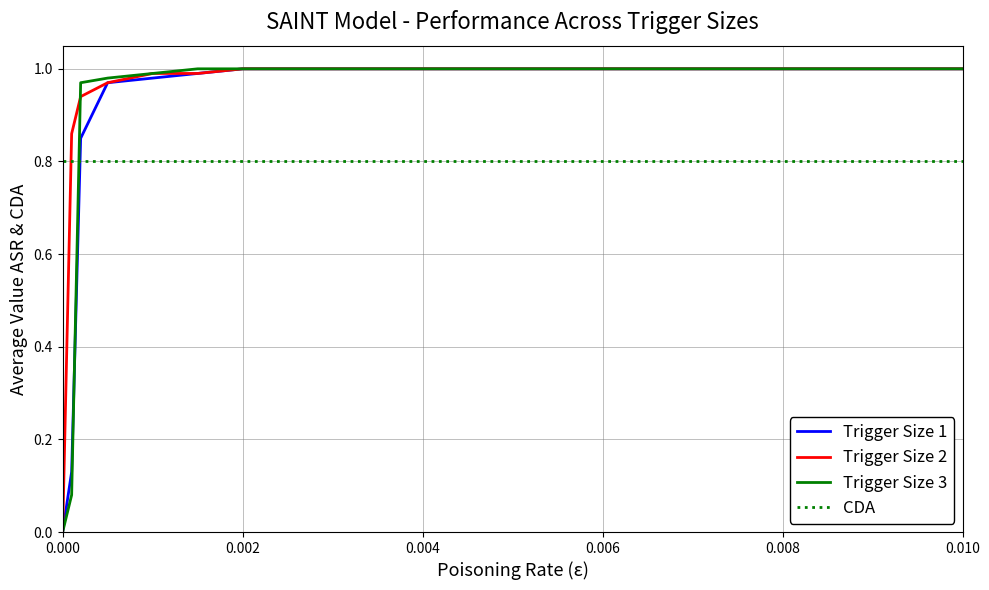

Which series has the largest total across all categories?

Trigger Size 2